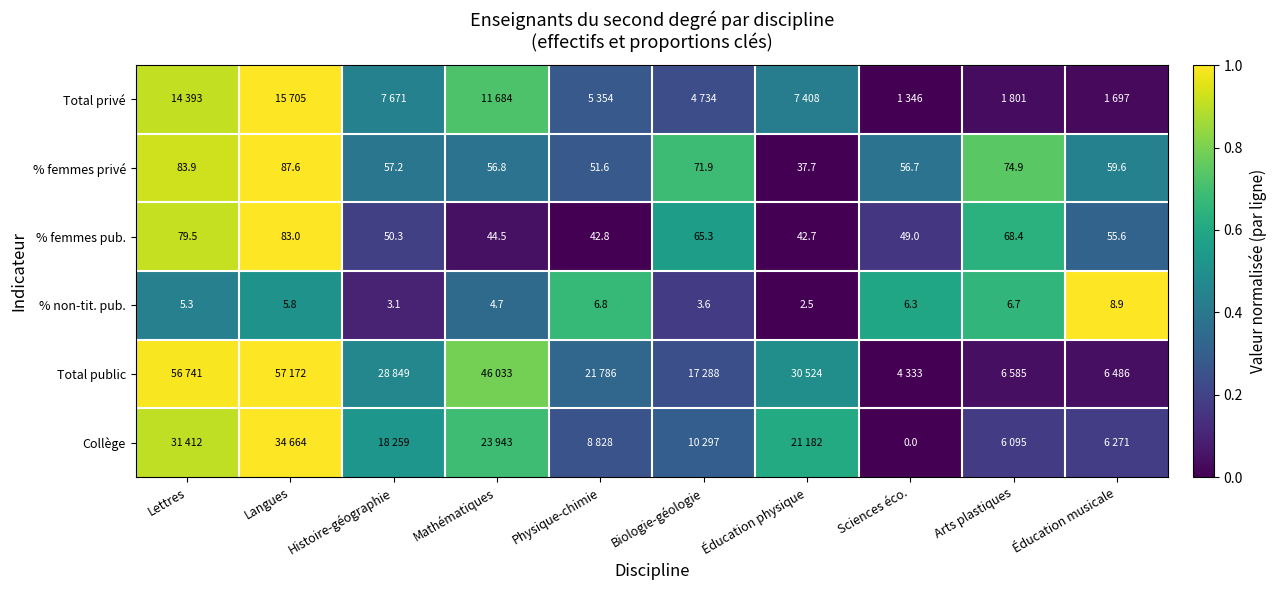

Which category has the highest value in the % non-tit. pub. series?

Éducation musicale